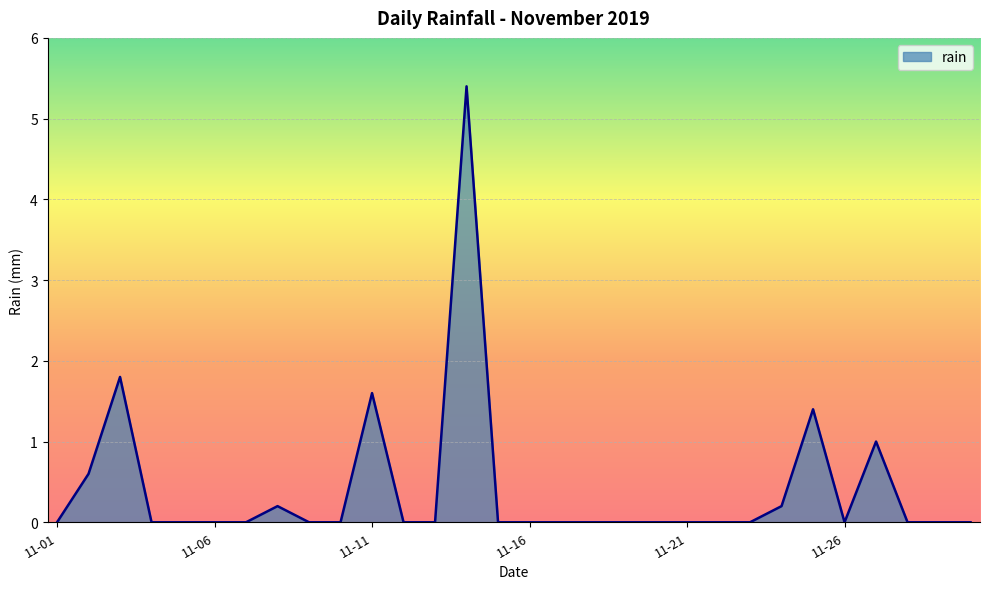

What is the greatest value displayed?

5.4